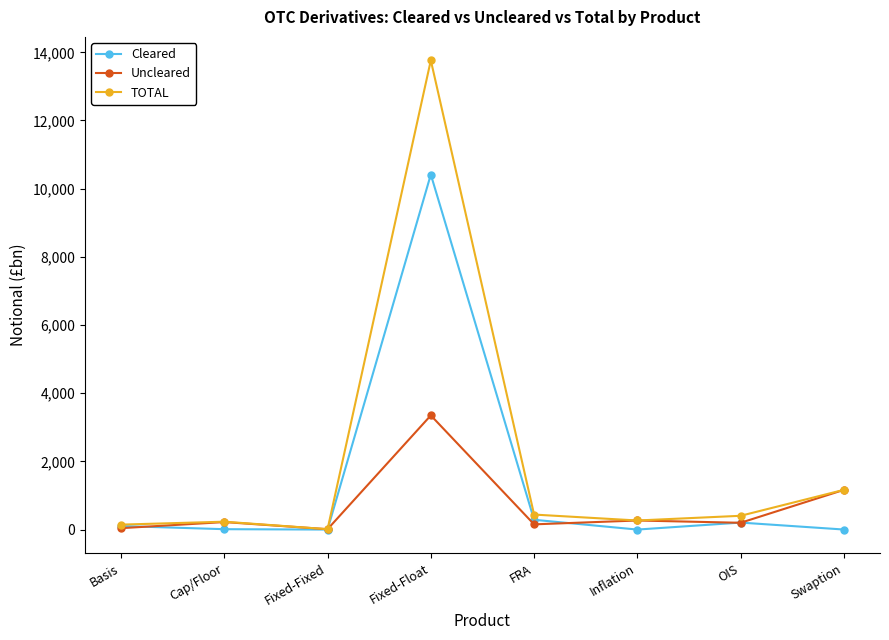

Which series has the largest range (max minus min)?

TOTAL